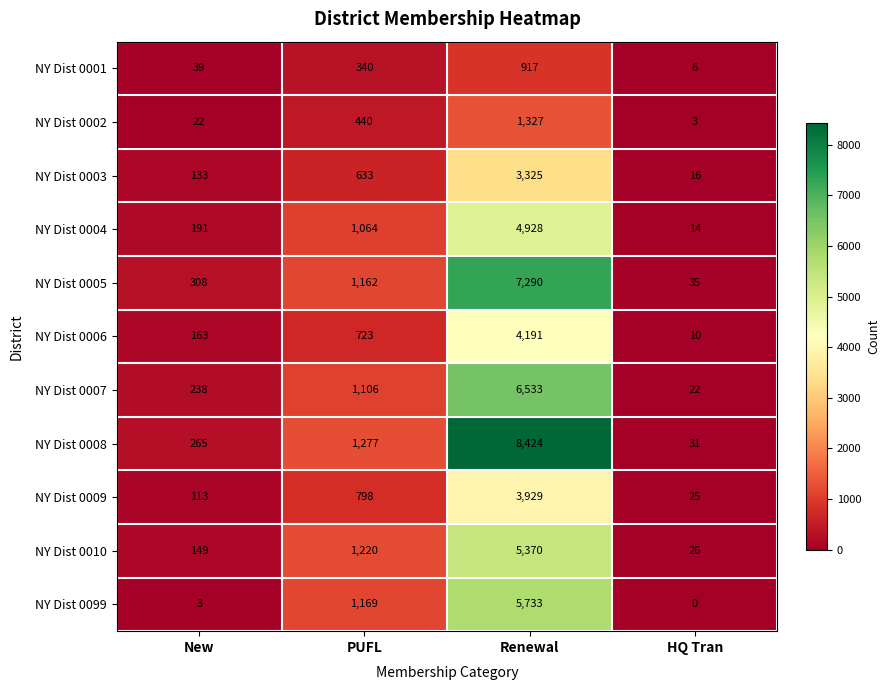

List the labels in order of NY Dist 0005 value, largest first.

Renewal, PUFL, New, HQ Tran